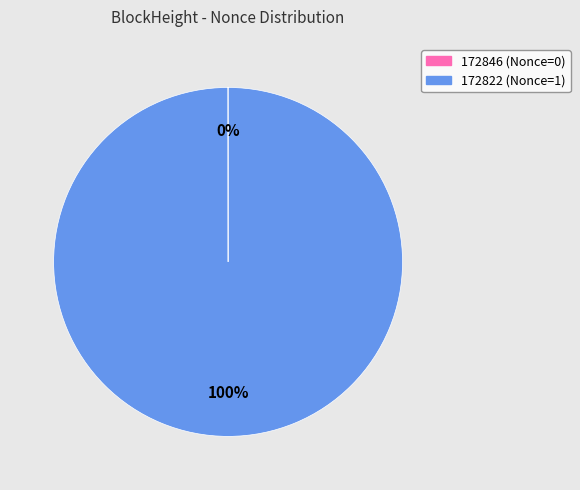

To the nearest percent, what is the difference between the largest and smallest slice percentages?

100%